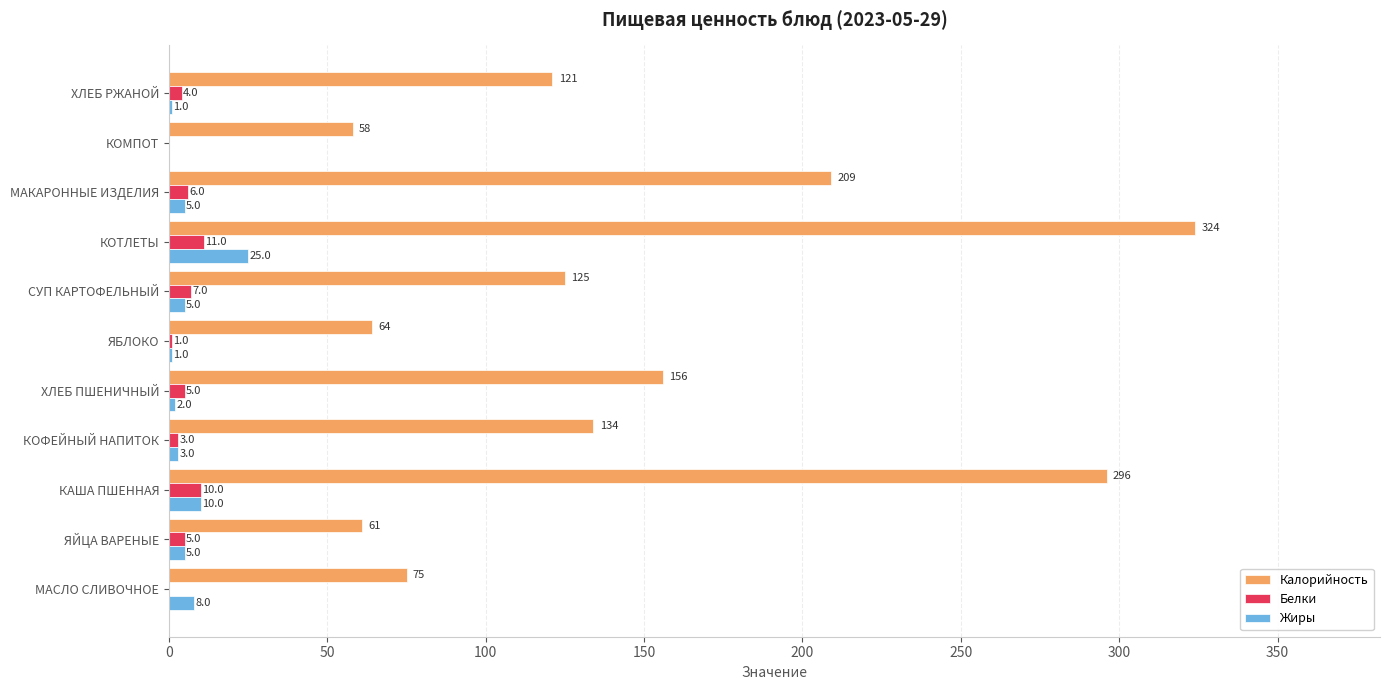

Which series changed the most between КОФЕЙНЫЙ НАПИТОК and ХЛЕБ РЖАНОЙ?

Калорийность